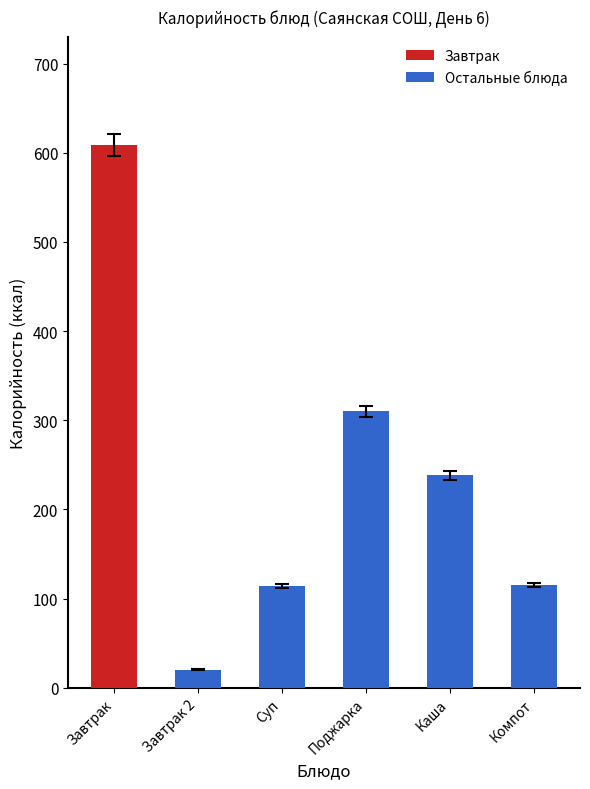

Does the chart contain any negative values?

No